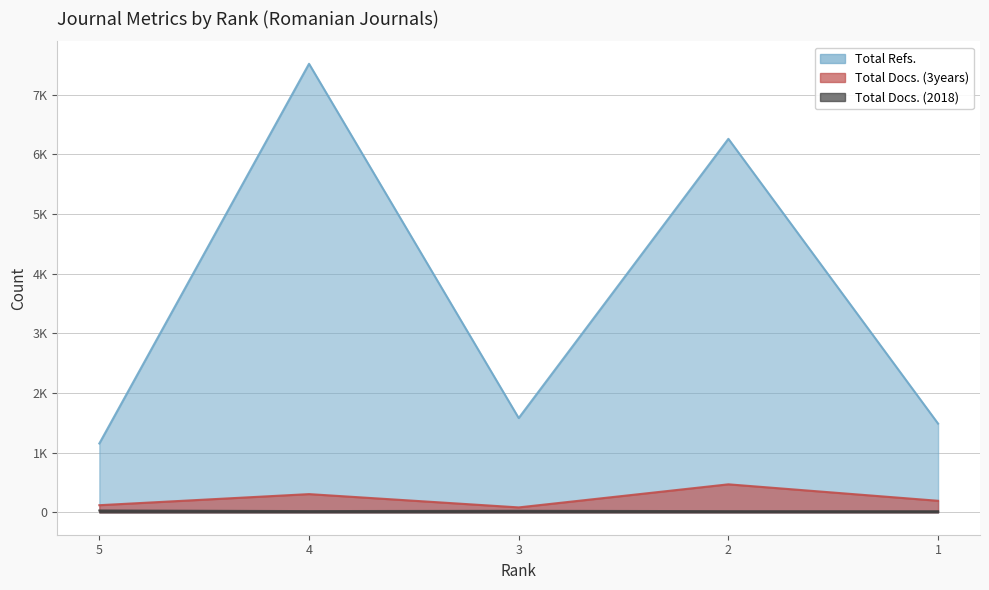

At which category does Total Docs. (3years) reach its first local valley?

3